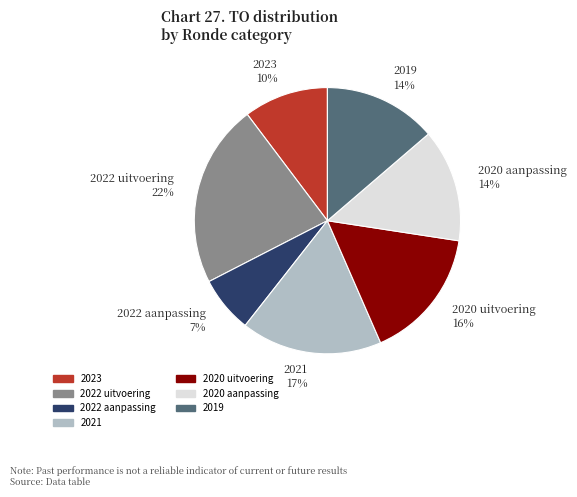

Is there a majority slice in this chart?

No